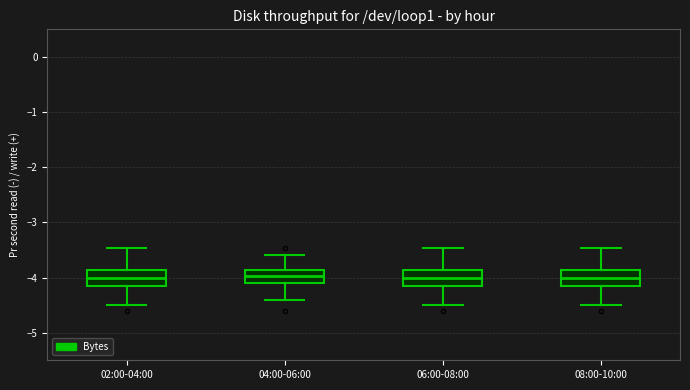

Where does the median line of the box for 02:00-04:00 sit on the y-axis? The values are not printed on the chart, so give them approximately, as read against the axis.

-4.0